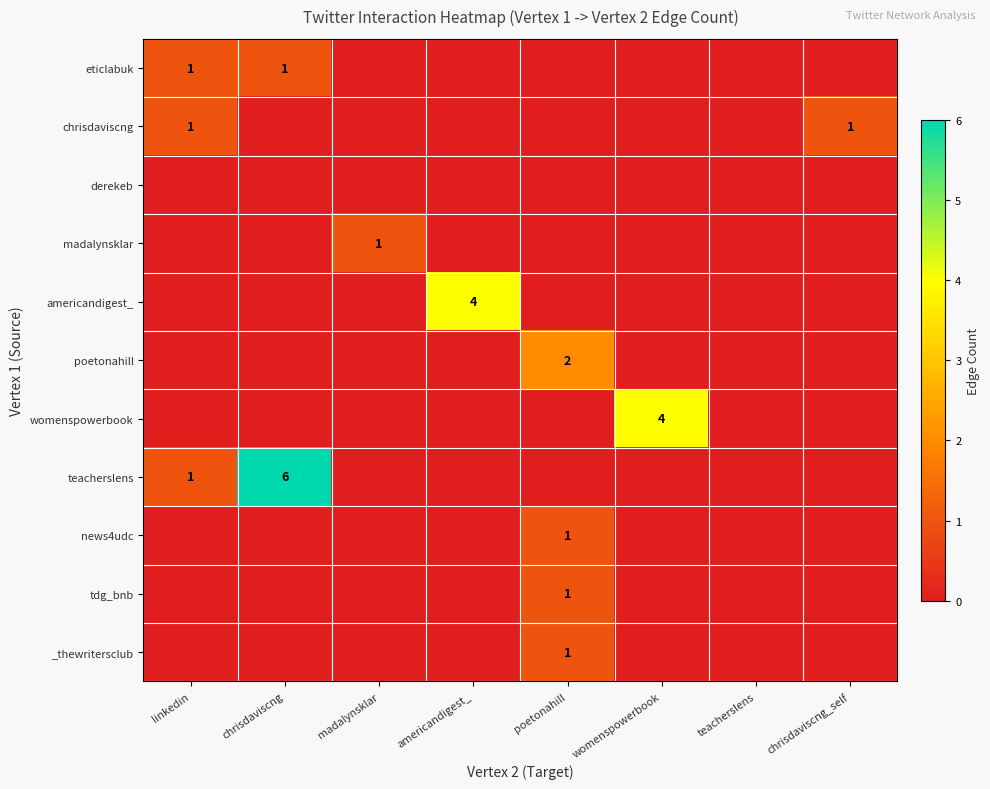

The value of teacherslens at linkedin is 1. True or false?

True